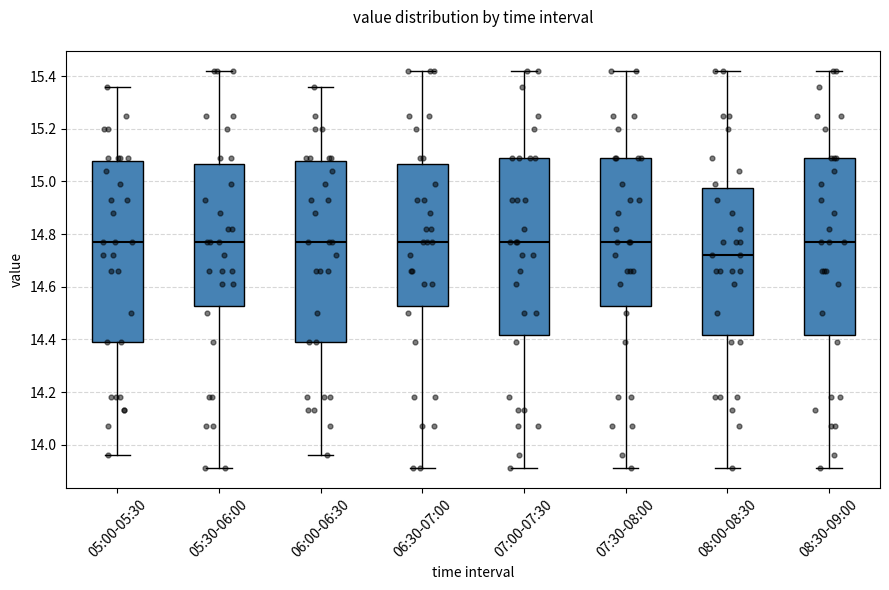

Reading left to right, read every box against the y-axis: the position of its median line, the range the box covers, and the ends of its whiskers. The values are not printed on the chart, so give them approximately, as read against the axis.

05:00-05:30: median 14.78, box 14.40 to 15.08, whiskers 13.96 to 15.36
05:30-06:00: median 14.78, box 14.52 to 15.06, whiskers 13.92 to 15.42
06:00-06:30: median 14.78, box 14.40 to 15.08, whiskers 13.96 to 15.36
06:30-07:00: median 14.78, box 14.52 to 15.06, whiskers 13.92 to 15.42
07:00-07:30: median 14.78, box 14.42 to 15.10, whiskers 13.92 to 15.42
07:30-08:00: median 14.78, box 14.52 to 15.10, whiskers 13.92 to 15.42
08:00-08:30: median 14.72, box 14.42 to 14.98, whiskers 13.92 to 15.42
08:30-09:00: median 14.78, box 14.42 to 15.10, whiskers 13.92 to 15.42